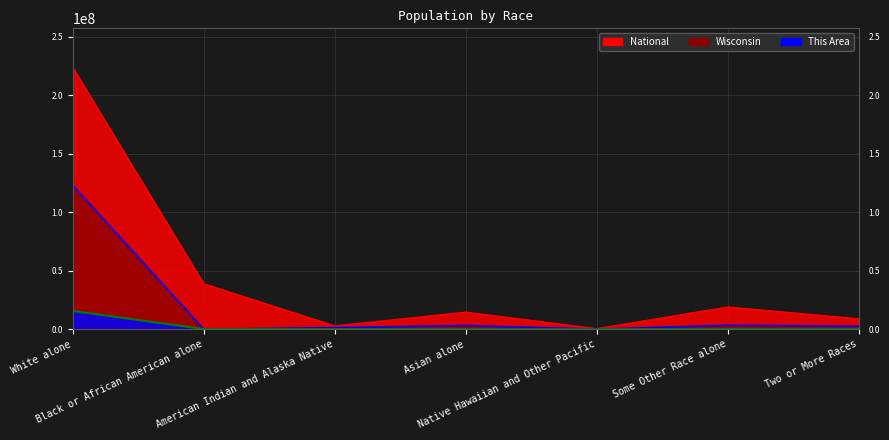

True or false: Wisconsin and National intersect in this chart.

False